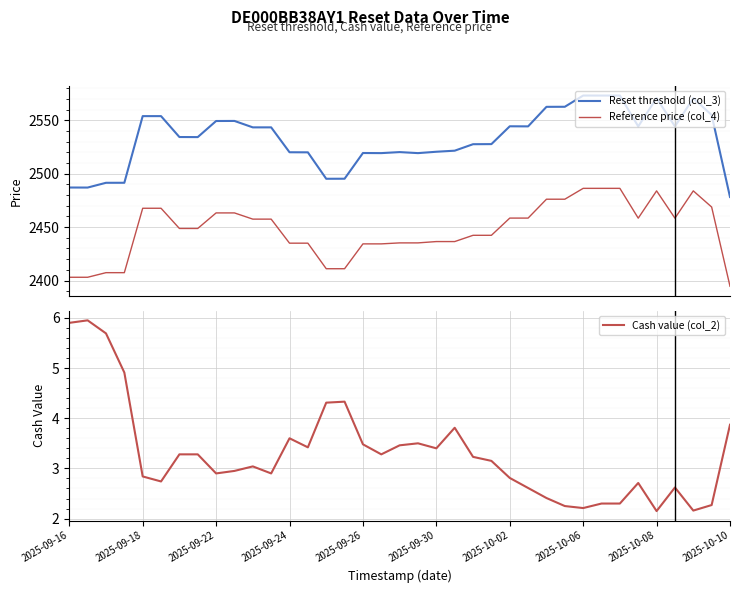

Is it true that Reset threshold (col_3) equals 3674.1 at 18?

False